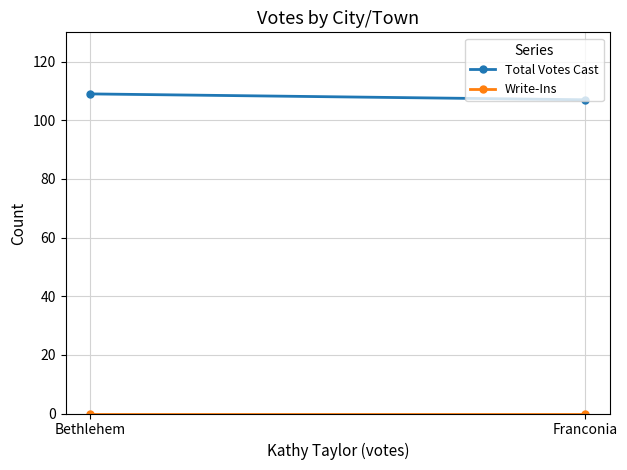

What position from the right is Bethlehem?

2